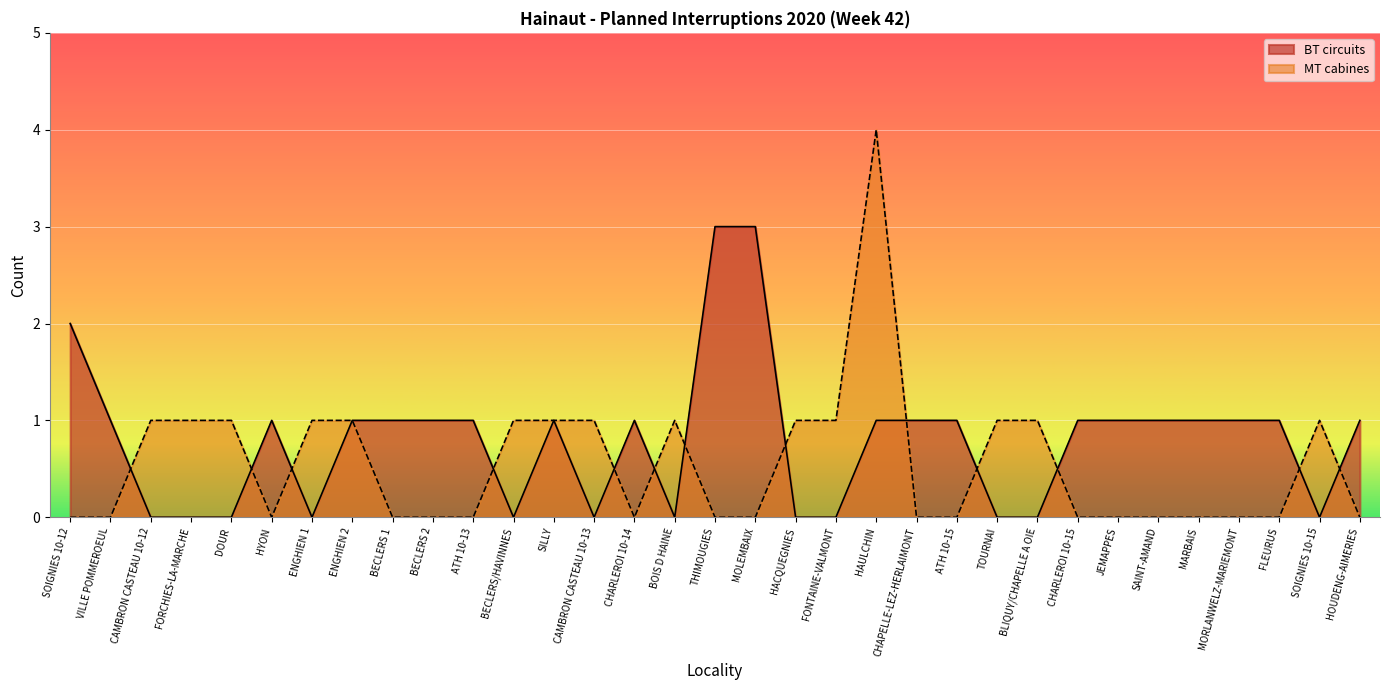

Reading left to right, transcribe all the data shown in this chart.

BT circuits: SOIGNIES 10-12=2	VILLE POMMEROEUL=1	CAMBRON CASTEAU 10-12=0	FORCHIES-LA-MARCHE=0	DOUR=0	HYON=1	ENGHIEN 1=0	ENGHIEN 2=1	BECLERS 1=1	BECLERS 2=1	ATH 10-13=1	BECLERS/HAVINNES=0	SILLY=1	CAMBRON CASTEAU 10-13=0	CHARLEROI 10-14=1	BOIS D HAINE=0	THIMOUGIES=3	MOLEMBAIX=3	HACQUEGNIES=0	FONTAINE-VALMONT=0	HAULCHIN=1	CHAPELLE-LEZ-HERLAIMONT=1	ATH 10-15=1	TOURNAI=0	BLIQUY/CHAPELLE A OIE=0	CHARLEROI 10-15=1	JEMAPPES=1	SAINT-AMAND=1	MARBAIS=1	MORLANWELZ-MARIEMONT=1	FLEURUS=1	SOIGNIES 10-15=0	HOUDENG-AIMERIES=1
MT cabines: SOIGNIES 10-12=0	VILLE POMMEROEUL=0	CAMBRON CASTEAU 10-12=1	FORCHIES-LA-MARCHE=1	DOUR=1	HYON=0	ENGHIEN 1=1	ENGHIEN 2=1	BECLERS 1=0	BECLERS 2=0	ATH 10-13=0	BECLERS/HAVINNES=1	SILLY=1	CAMBRON CASTEAU 10-13=1	CHARLEROI 10-14=0	BOIS D HAINE=1	THIMOUGIES=0	MOLEMBAIX=0	HACQUEGNIES=1	FONTAINE-VALMONT=1	HAULCHIN=4	CHAPELLE-LEZ-HERLAIMONT=0	ATH 10-15=0	TOURNAI=1	BLIQUY/CHAPELLE A OIE=1	CHARLEROI 10-15=0	JEMAPPES=0	SAINT-AMAND=0	MARBAIS=0	MORLANWELZ-MARIEMONT=0	FLEURUS=0	SOIGNIES 10-15=1	HOUDENG-AIMERIES=0